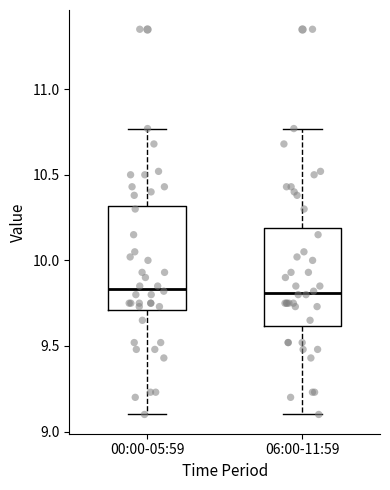

Reading left to right, read every box against the y-axis: the position of its median line, the range the box covers, and the ends of its whiskers. The values are not printed on the chart, so give them approximately, as read against the axis.

00:00-05:59: median 9.85, box 9.70 to 10.30, whiskers 9.10 to 10.75
06:00-11:59: median 9.80, box 9.60 to 10.20, whiskers 9.10 to 10.75